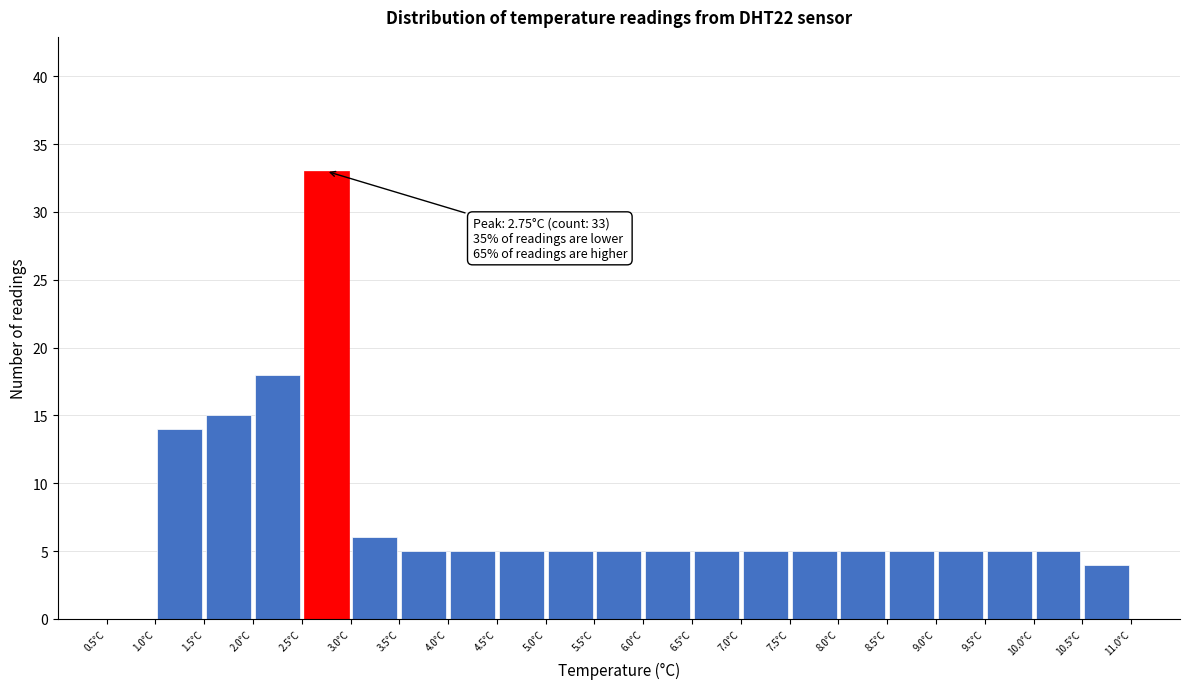

Which range on the x-axis has the tallest bar?

2.5 to 3.0